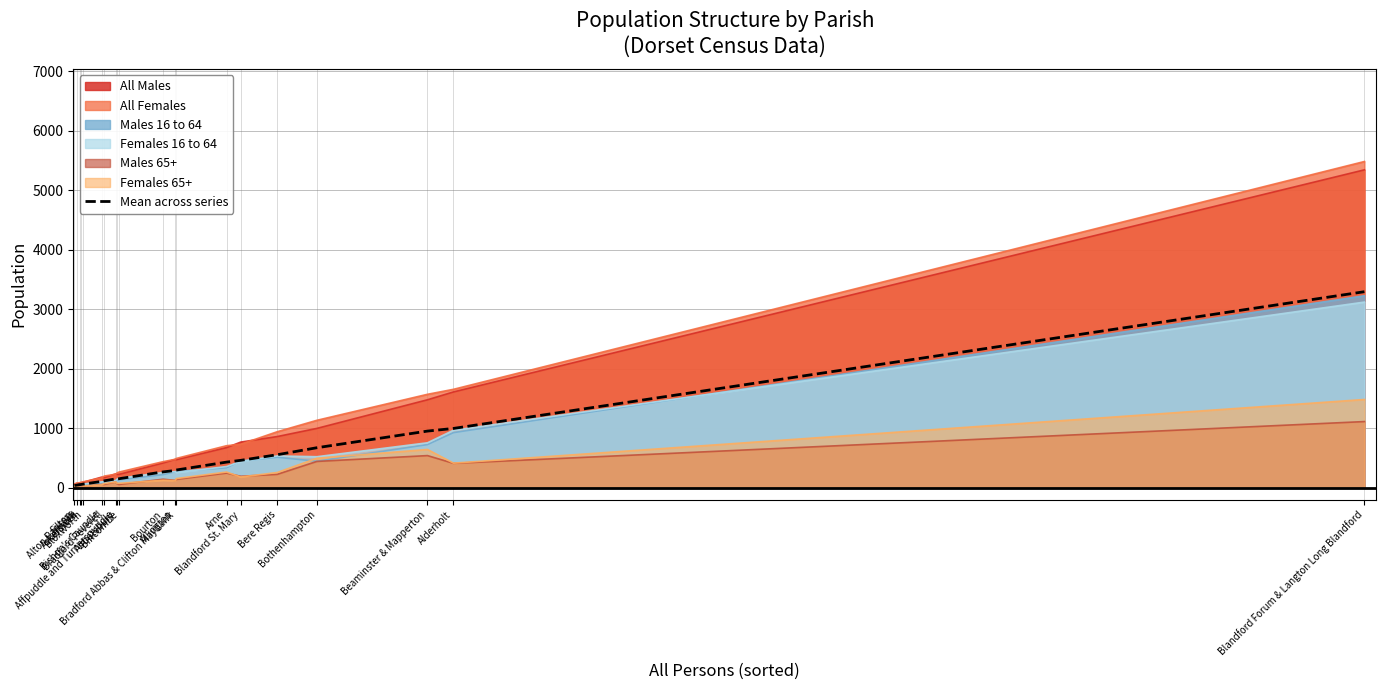

Reading left to right, transcribe all the data shown in this chart.

Silton=37.2	Alton Pancras=41.3	Ashmore=51.3	Askerswell=52.0	Bloxworth=59.7	Bishop's Caundle=104.5	Bradford Peverell=115.2	Affpuddle and Turnerspuddle=147.0	Abbotsbury=147.0	Bincombe=149.8	Bourton=265.3	Allington=288.7	Bradford Abbas & Clifton Maybank=296.5	Arne=429.5	Blandford St. Mary=459.2	Bere Regis=553.7	Bothenhampton=671.2	Beaminster & Mapperton=950.8	Alderholt=995.5	Blandford Forum & Langton Long Blandford=3293.7